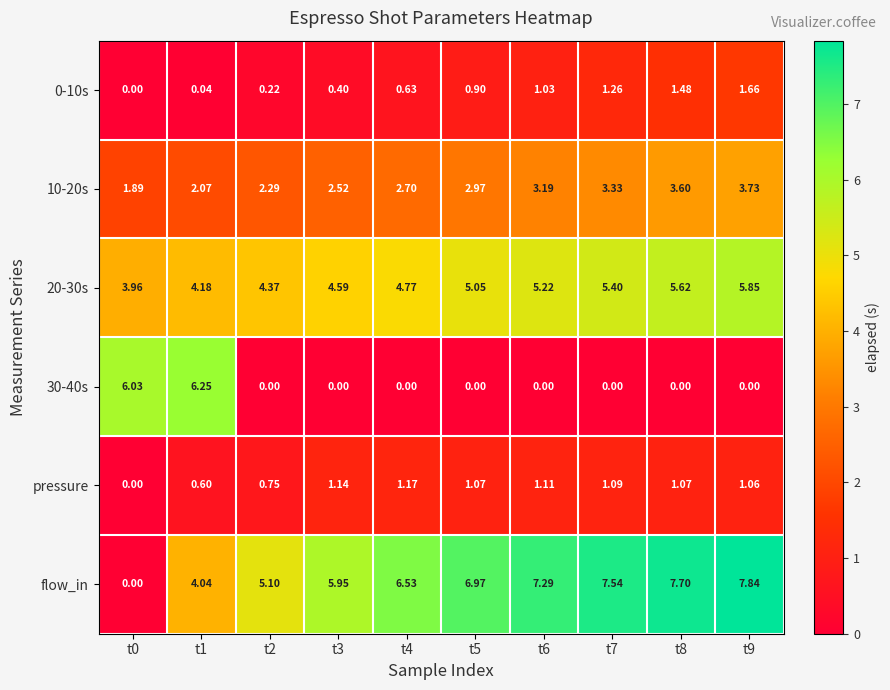

Which series has the largest total across all categories?

flow_in